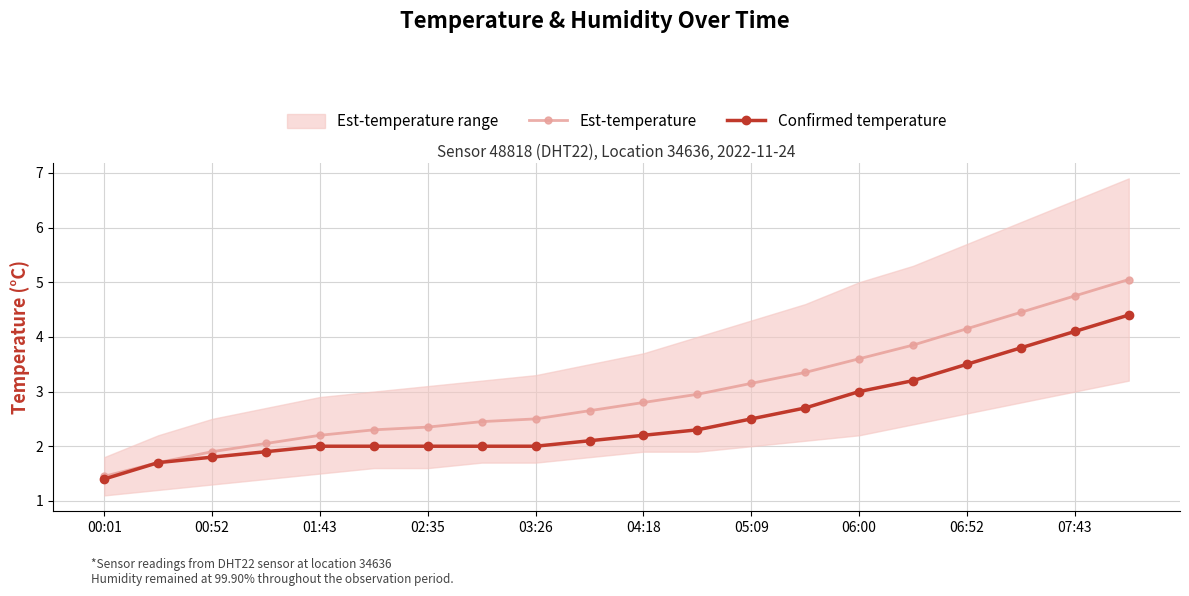

At which label does Est-temperature reach its minimum?

00:01